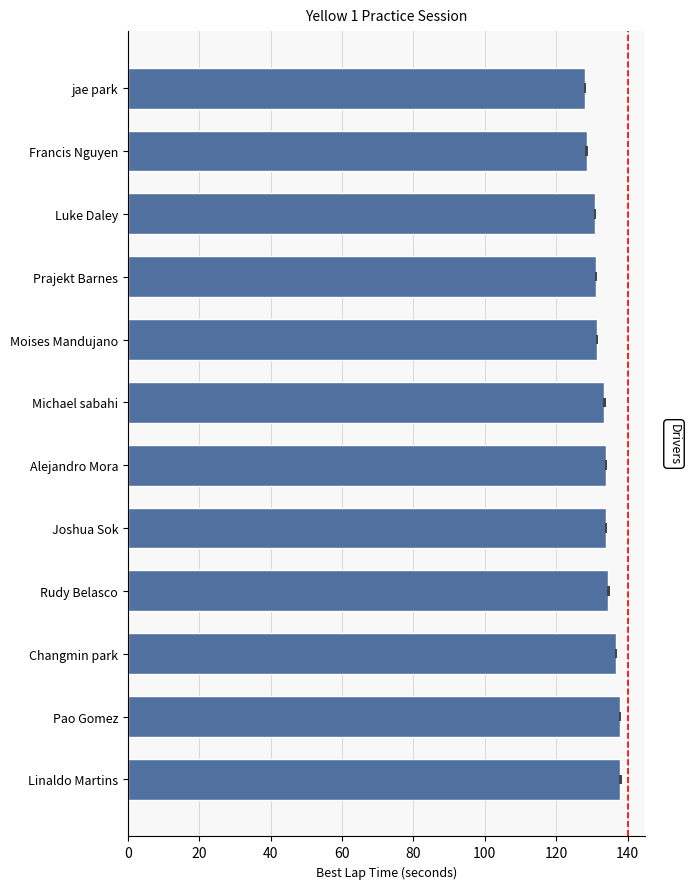

How many values are below 133?

5